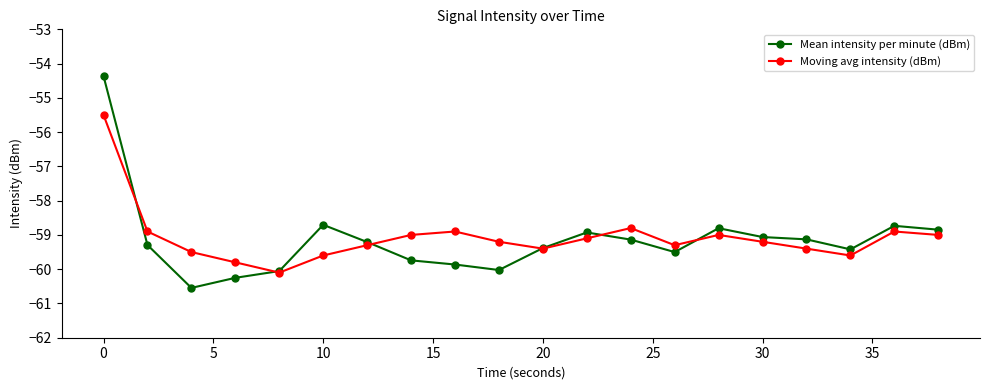

What are all the series names shown in the legend?

Mean intensity per minute (dBm), Moving avg intensity (dBm)